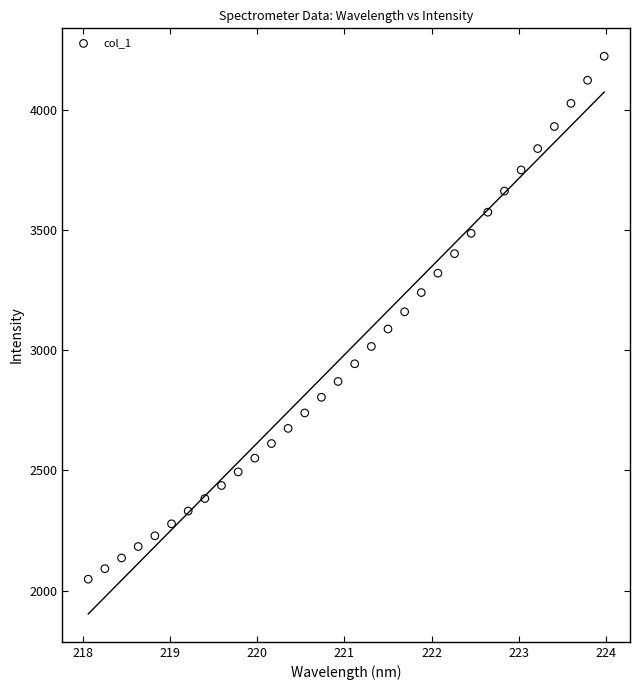

What is the range of X values (max minus min)?

5.9